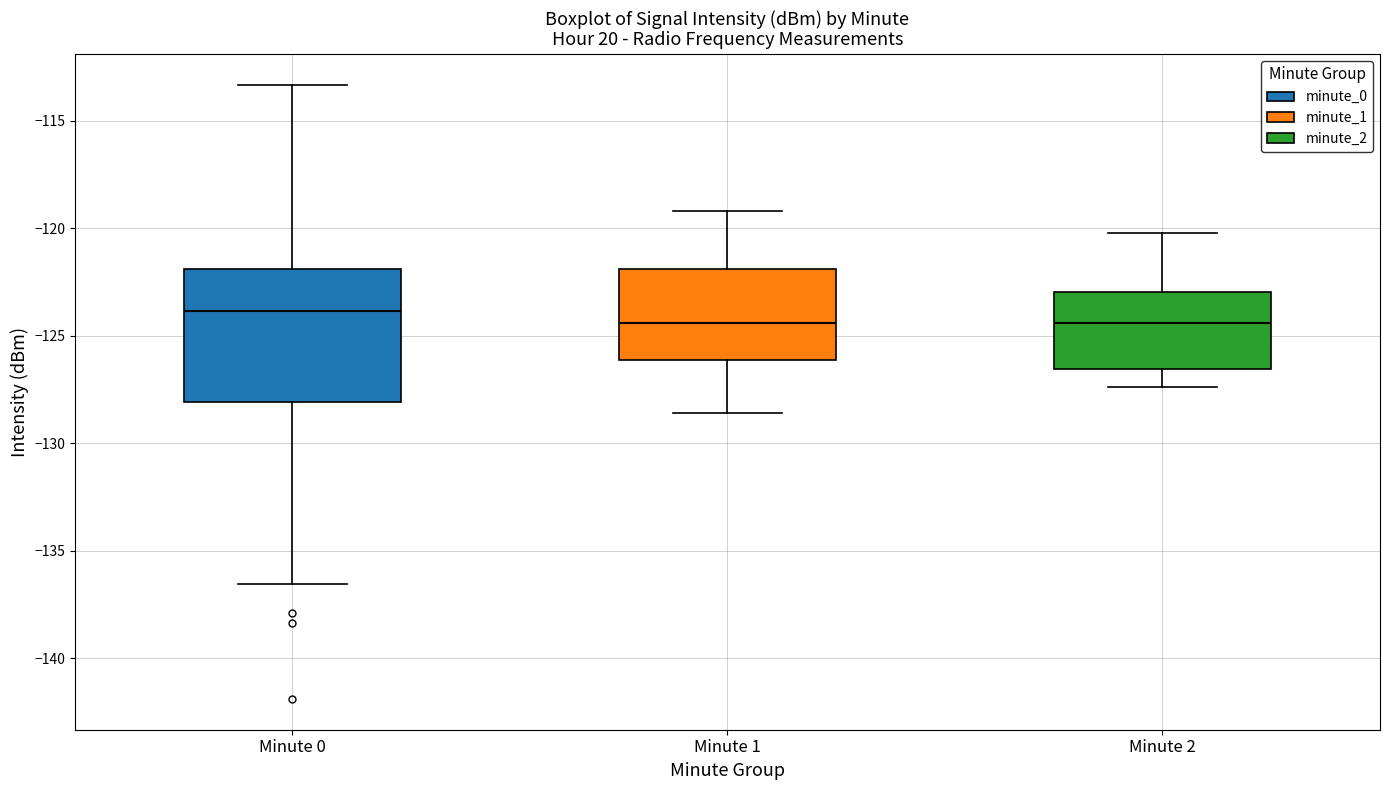

Where does the median line of the box for Minute 1 sit on the y-axis? The values are not printed on the chart, so give them approximately, as read against the axis.

-124.5